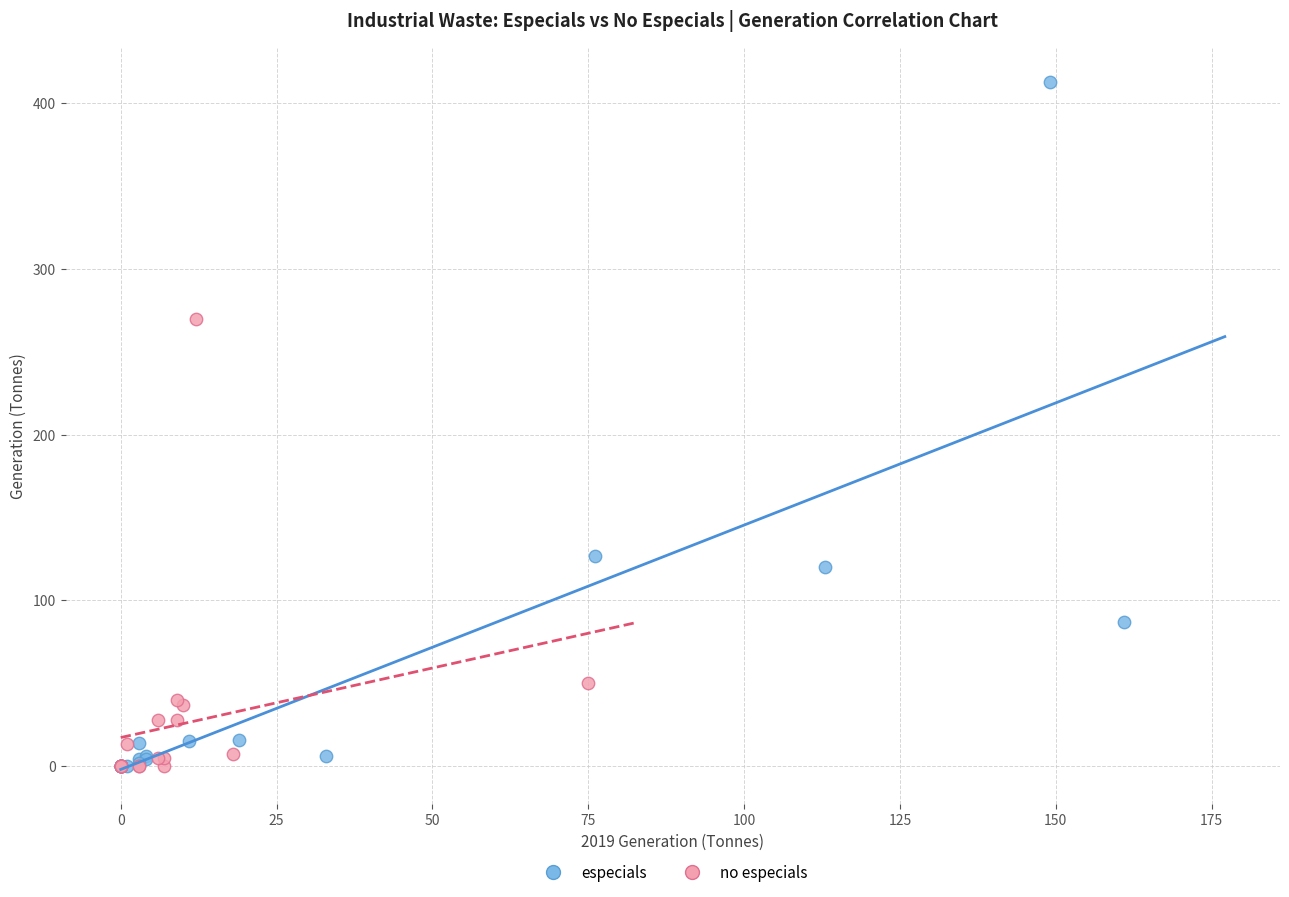

Which series has the largest Y range (max minus min)?

especials